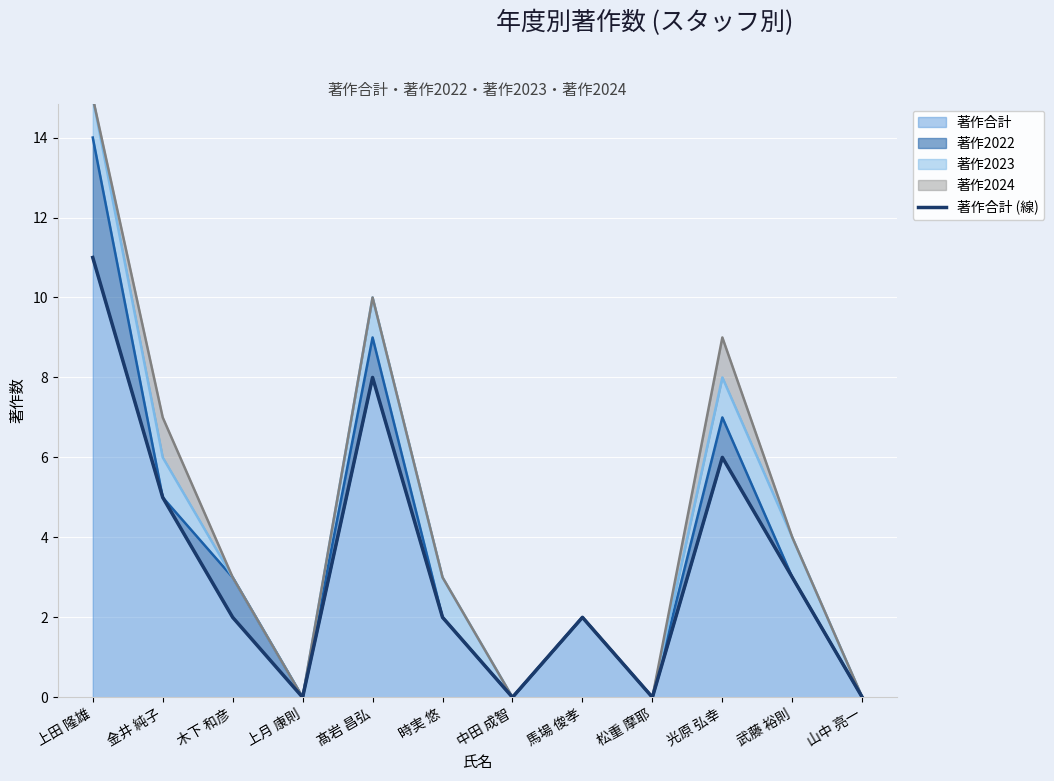

The value at 山中 亮一 is 0. True or false?

True